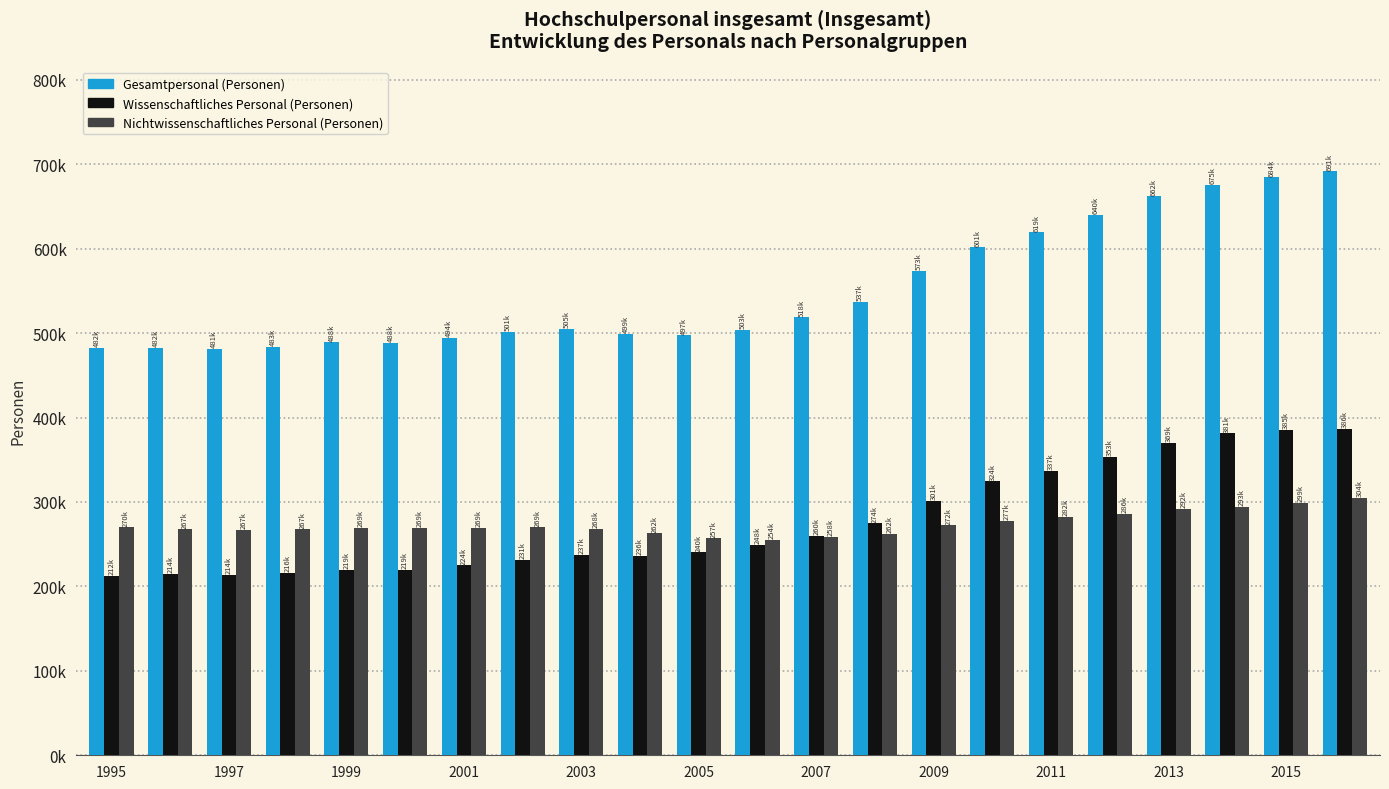

What is the minimum value shown in the chart?

212841